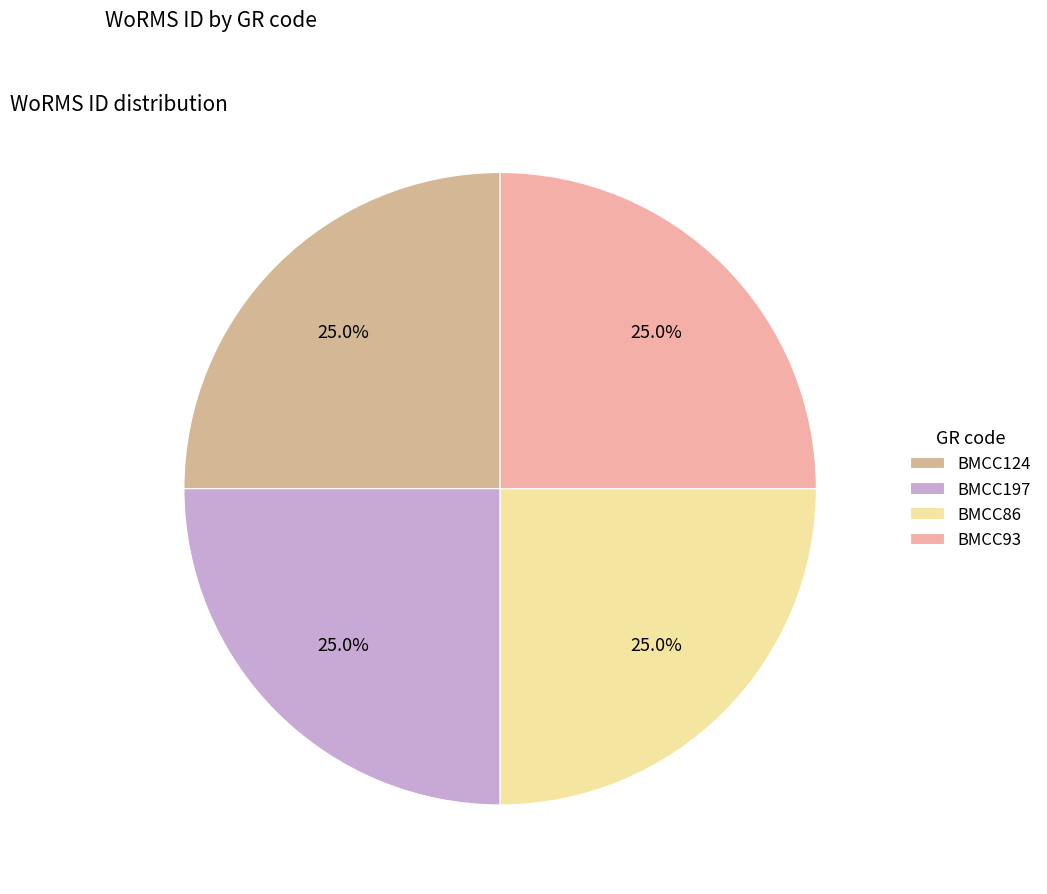

Is there any slice that represents more than half of the pie?

No